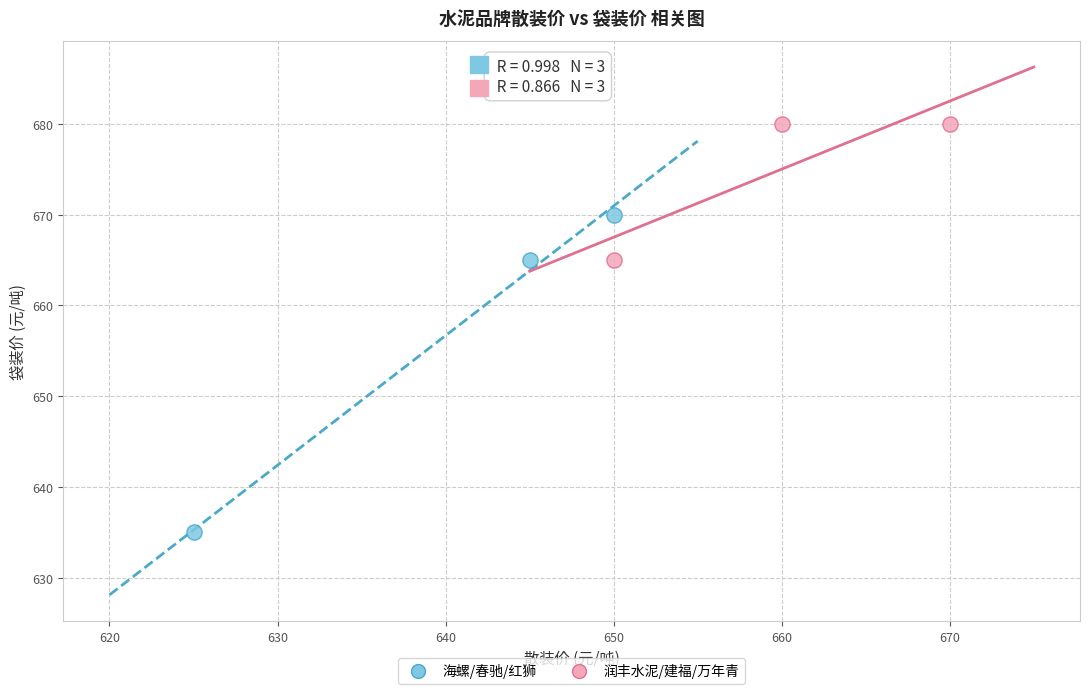

Which series reaches the maximum Y coordinate?

润丰水泥/建福/万年青